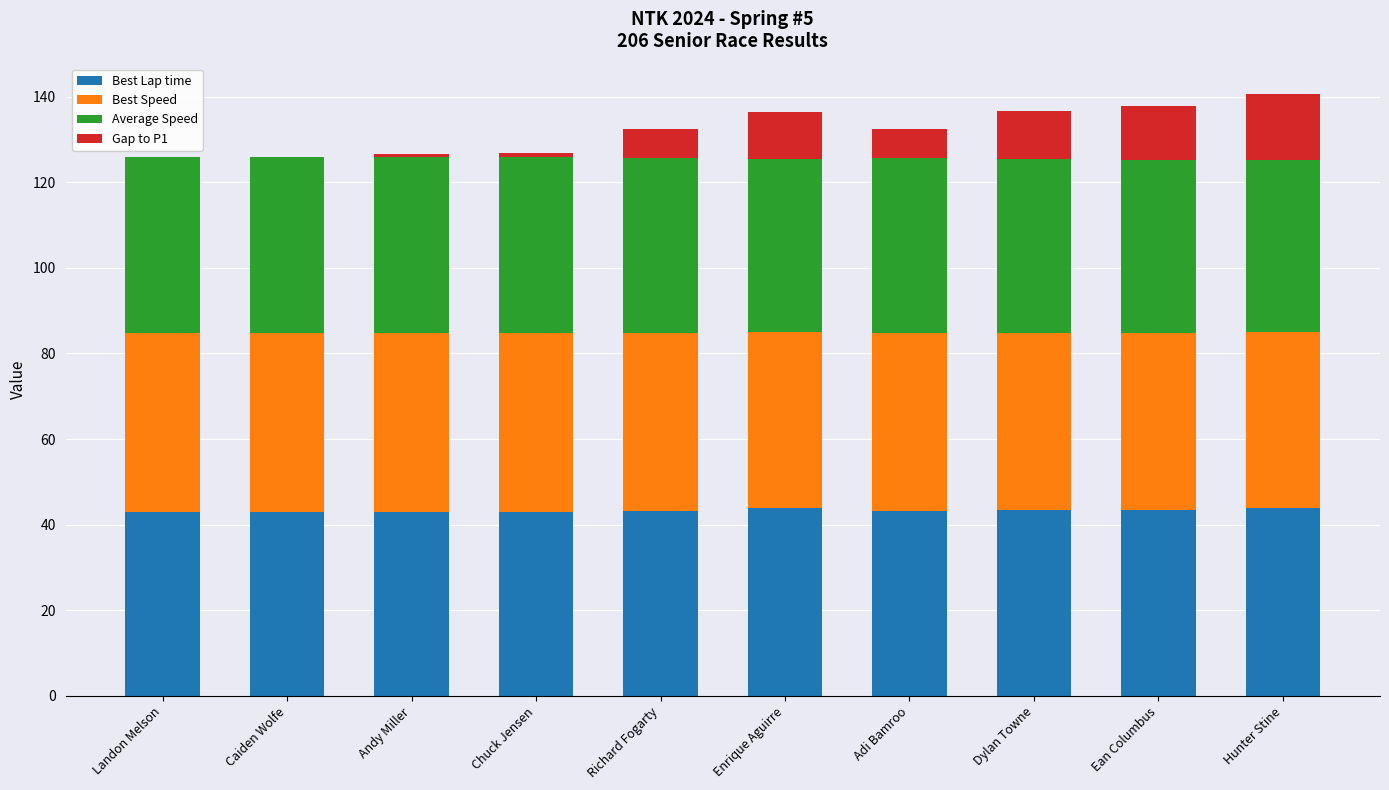

What is the total value across all series at Landon Melson?

126.0